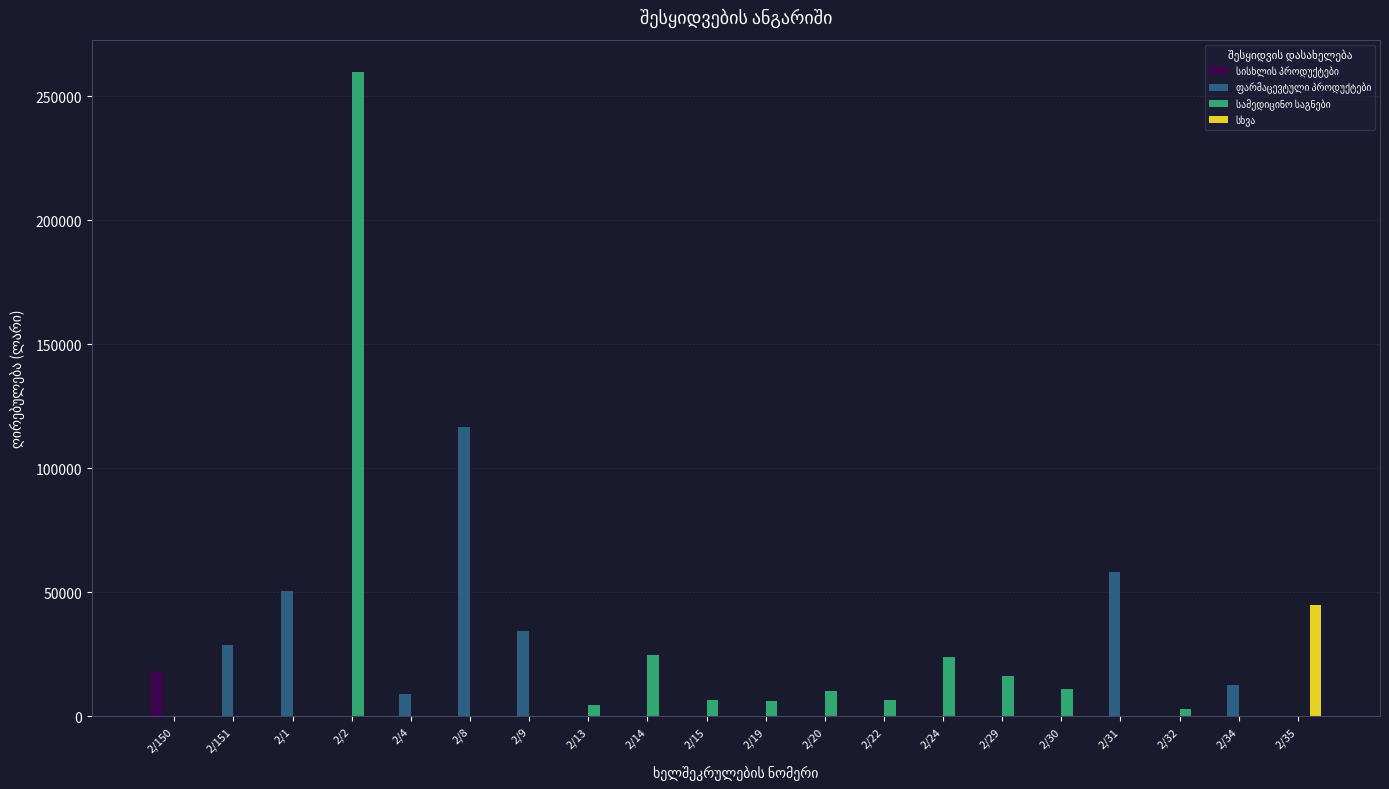

At which category is the sum across all series the highest?

2/2